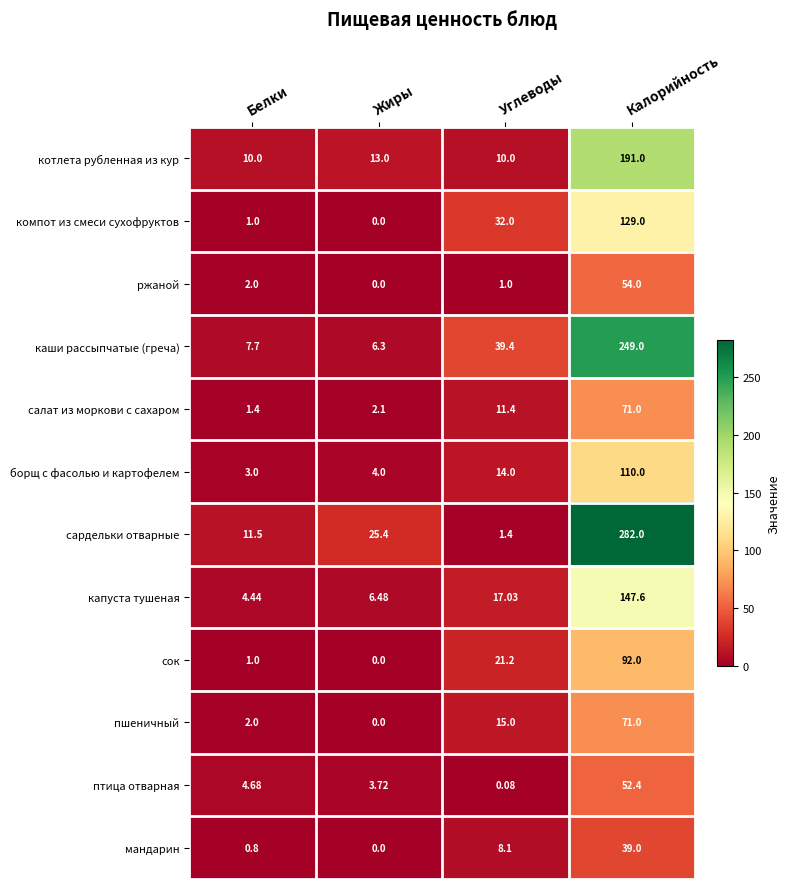

Which series has the widest spread of values?

сардельки отварные